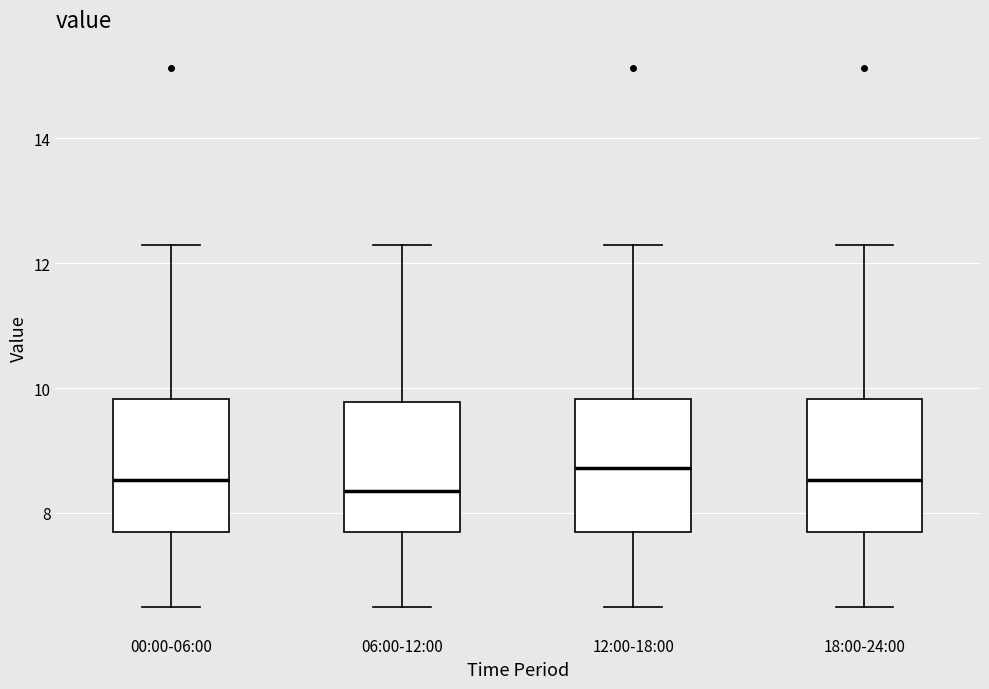

Where is the upper edge of the box for 12:00-18:00 on the y-axis? The values are not printed on the chart, so give them approximately, as read against the axis.

9.8